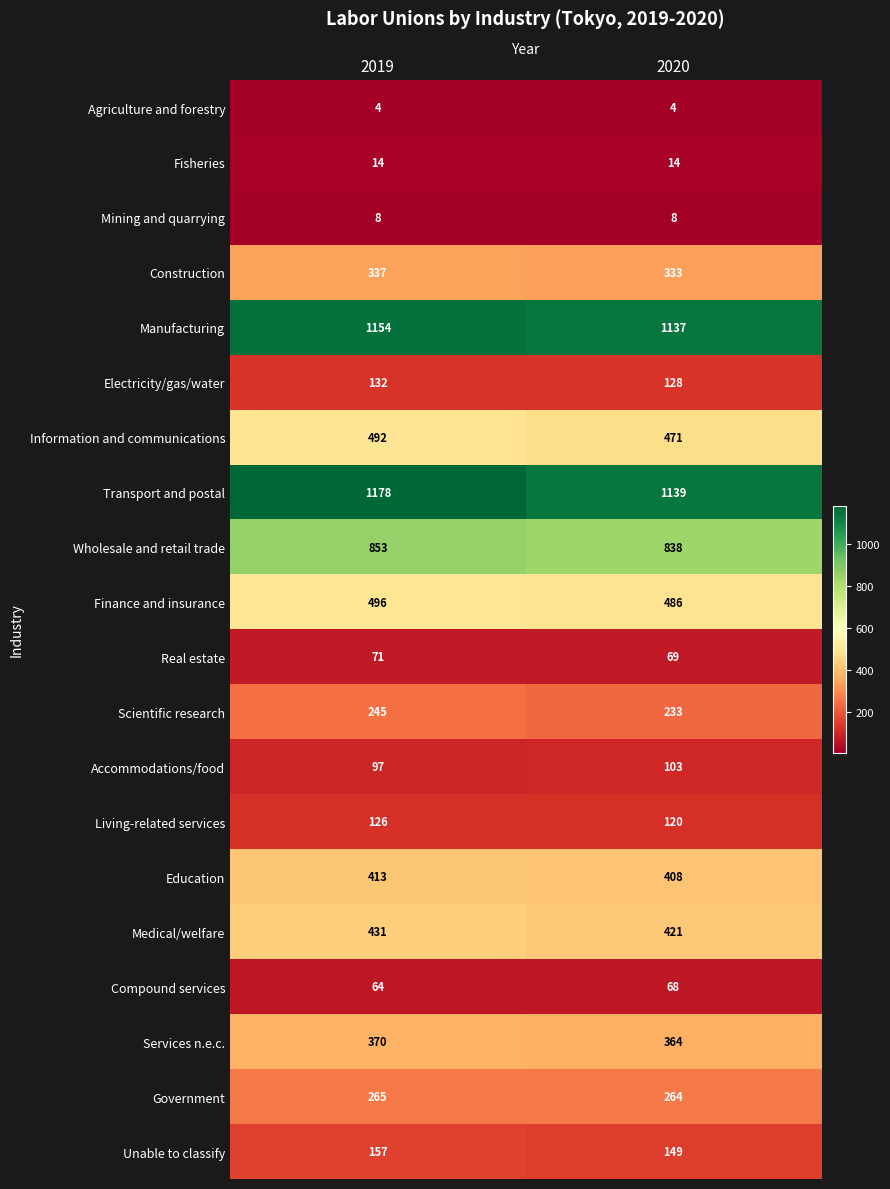

What is the sum of all Living-related services values?

246